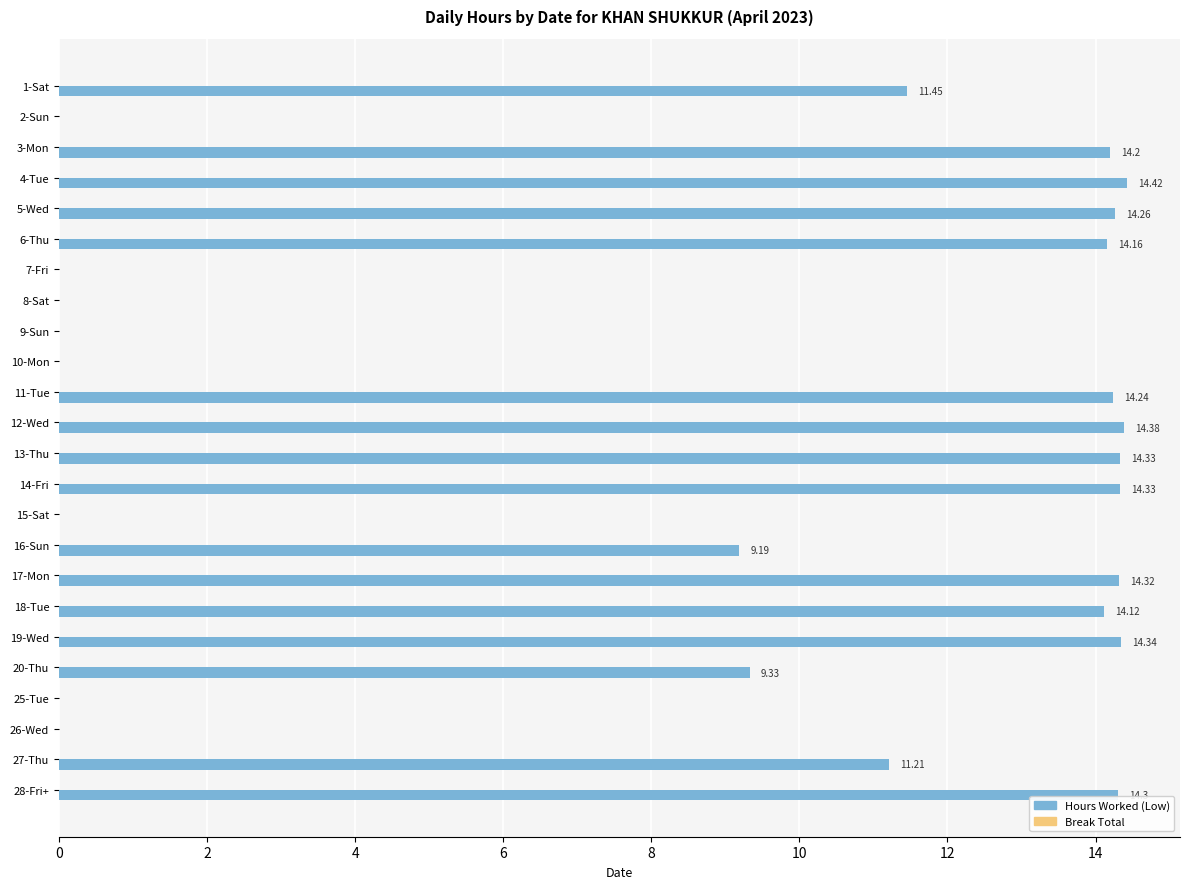

What is the greatest value displayed?

14.4